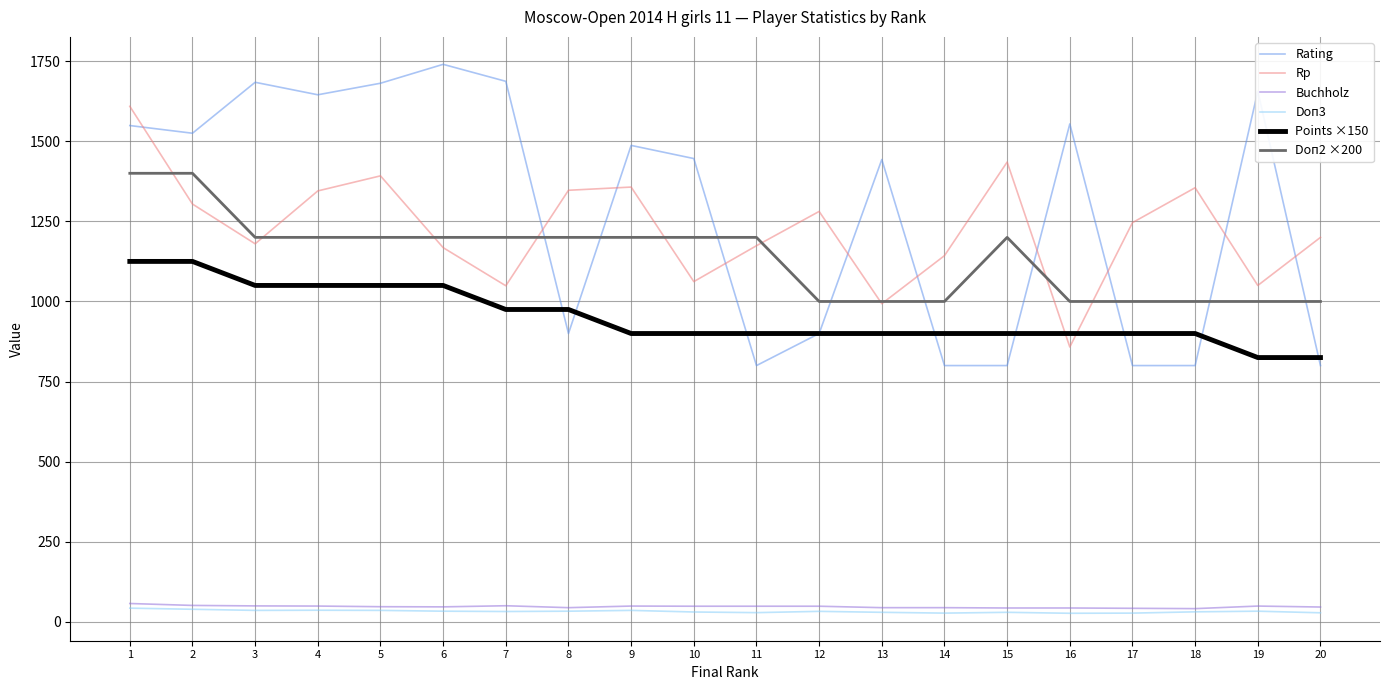

What is the spread (max minus min) of values at 9?

1451.0